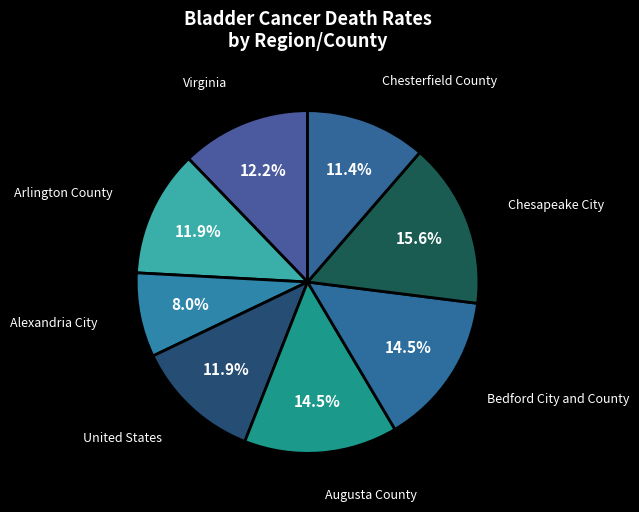

How many slices are in this pie chart?

8